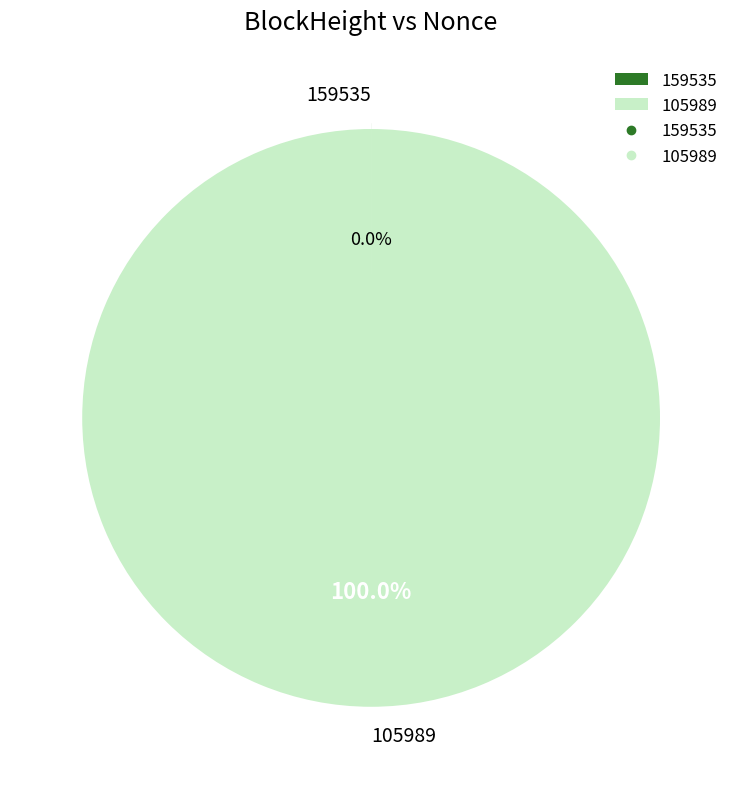

Is it true that 105989 is 100% of the pie?

True